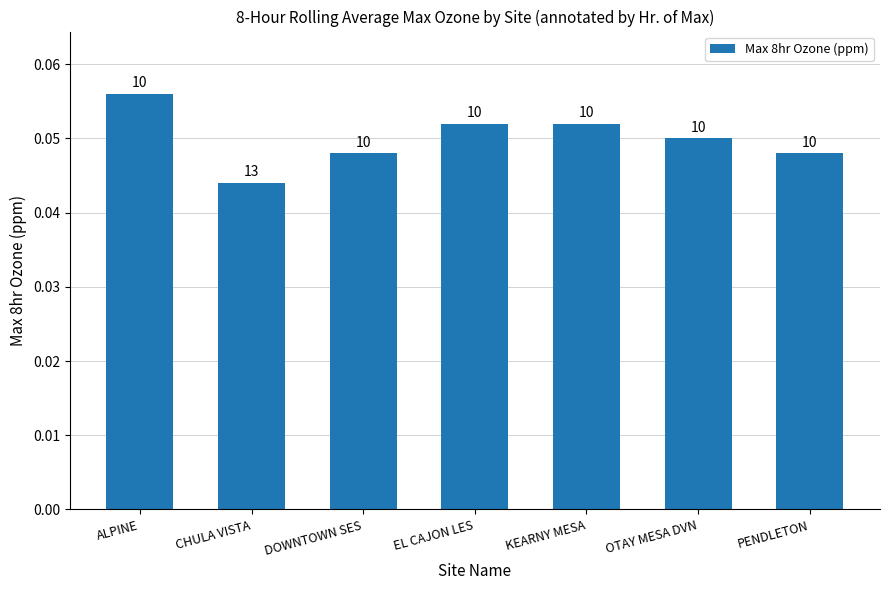

Which label corresponds to the largest value in the chart?

ALPINE